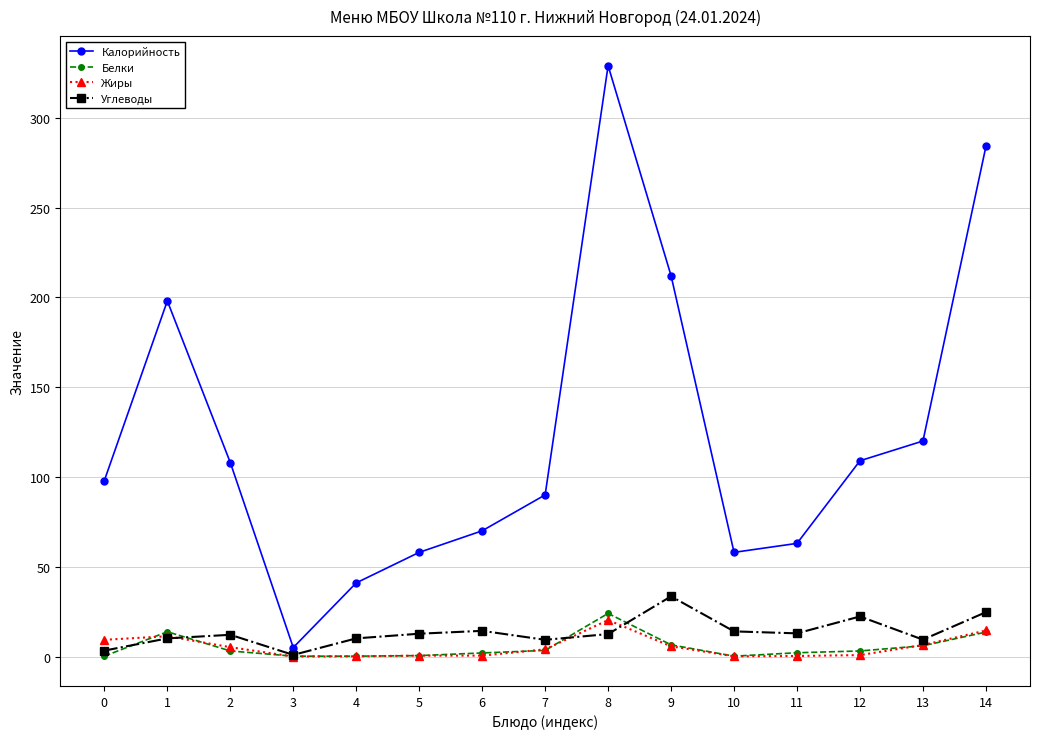

The Углеводы series shows 39.4 at 14. True or false?

False